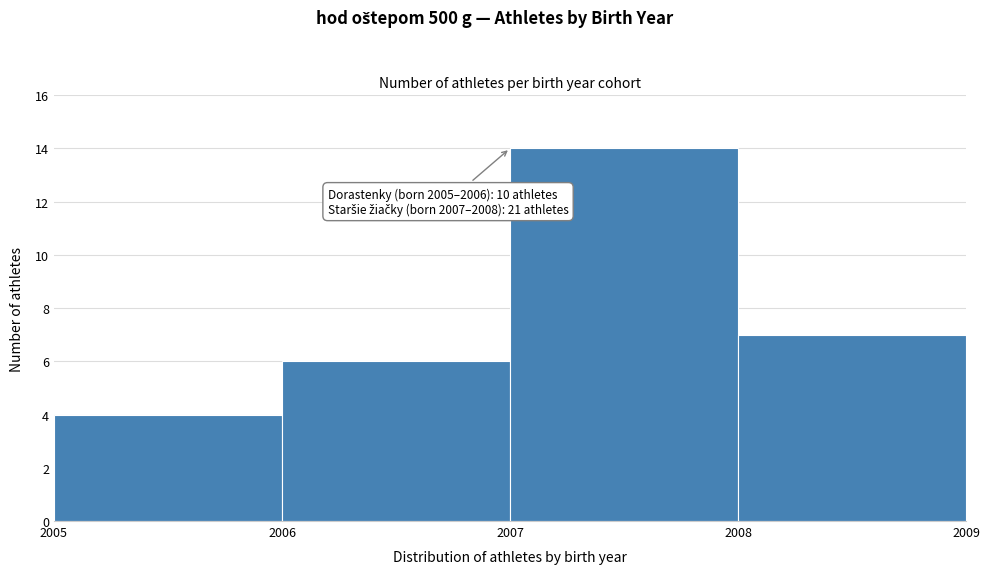

Over which range of the x-axis is the bar tallest?

2007 to 2008